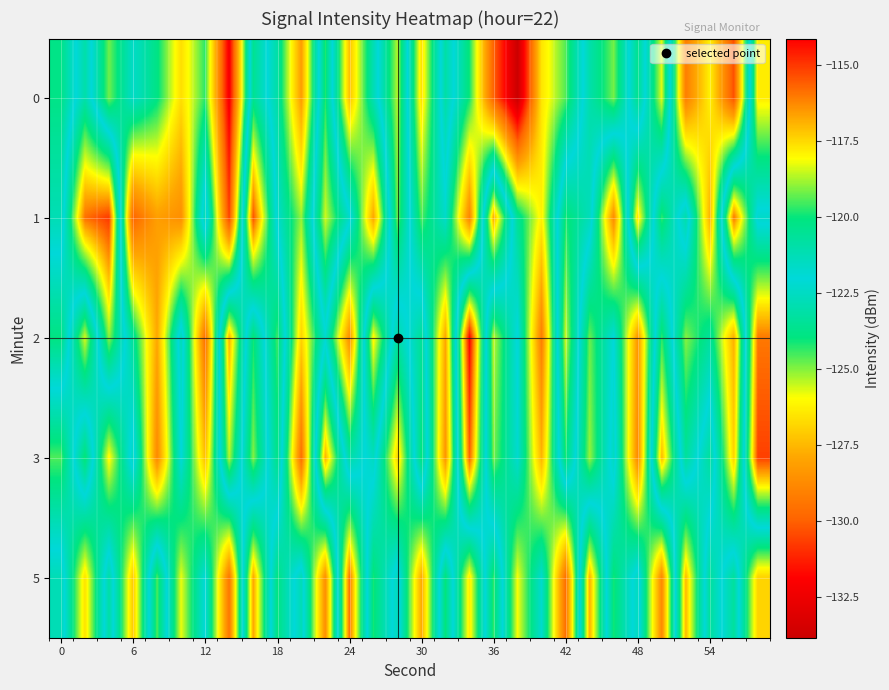

What is the minimum value shown in the chart?

-133.8